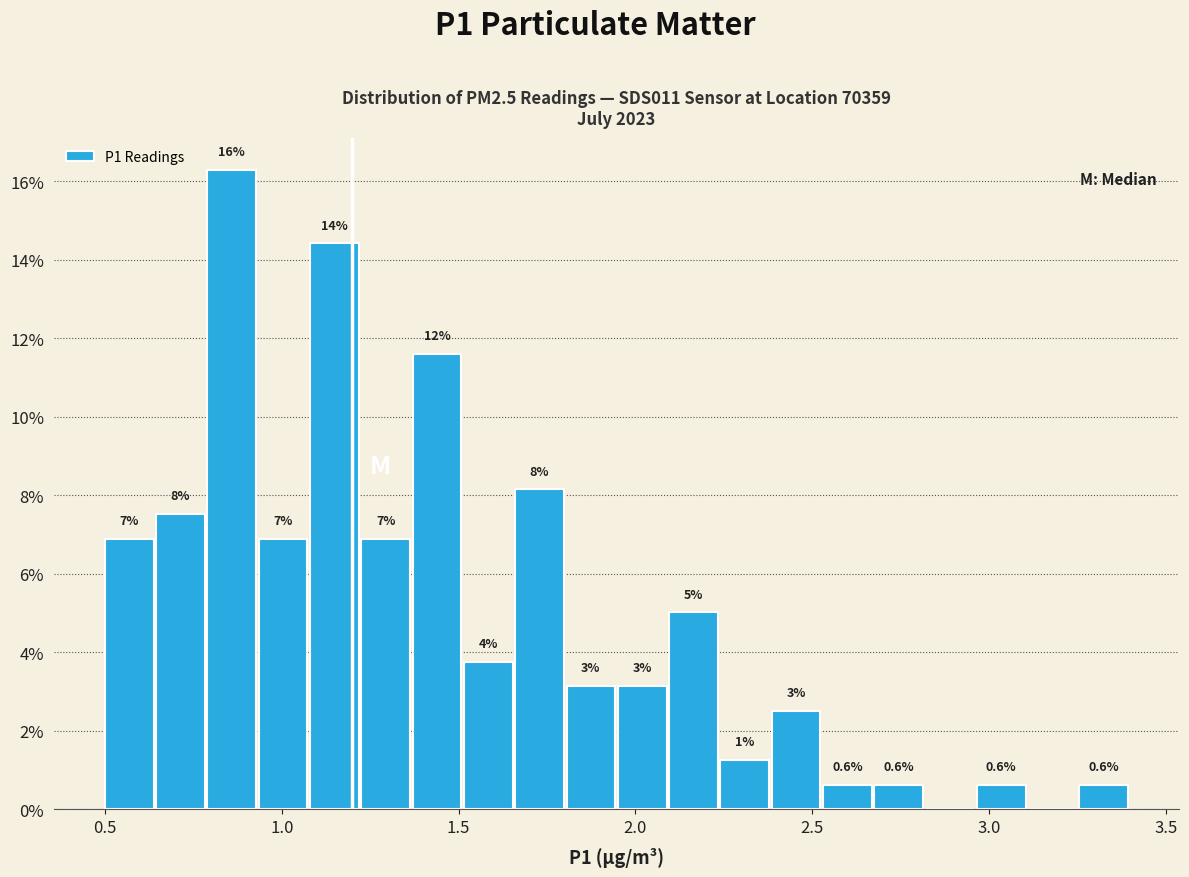

Read against the x-axis, roughly where is the centre of the tallest bar?

0.85